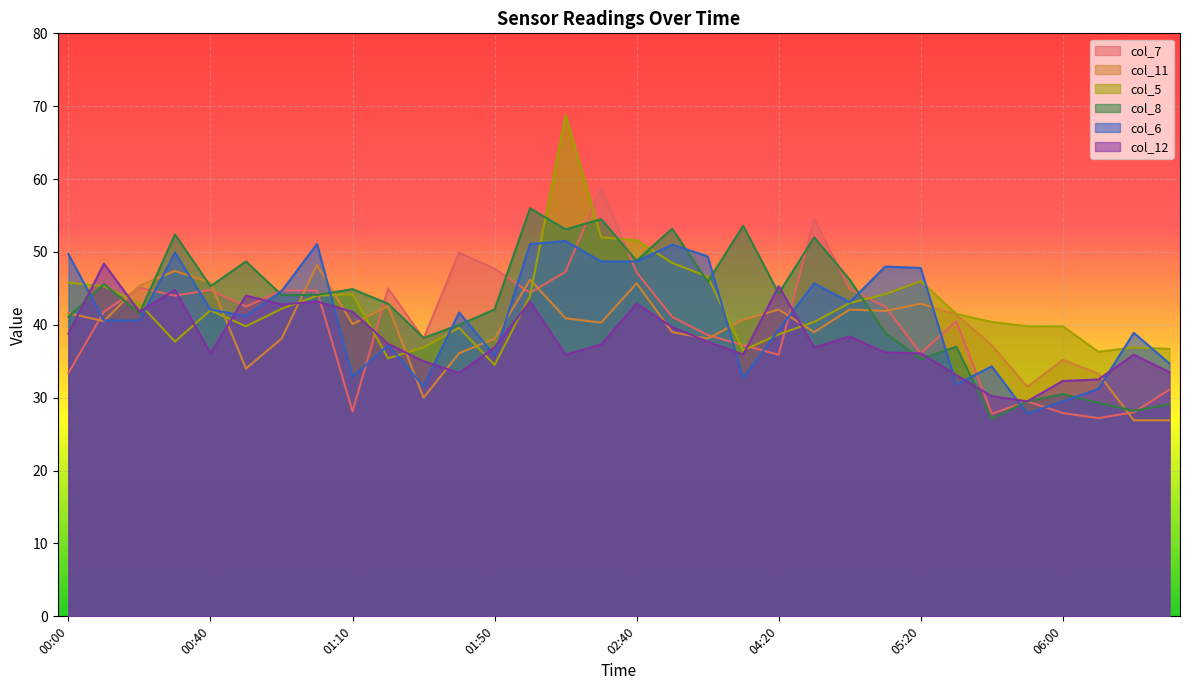

True or false: col_8 and col_7 cross at least once.

True